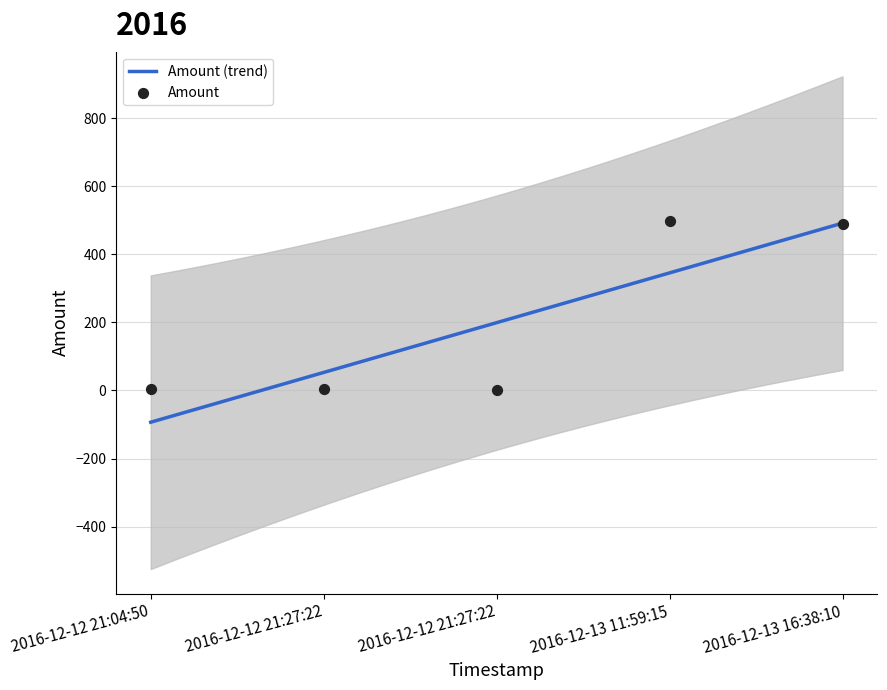

At how many categories does at least one series exceed 313?

2